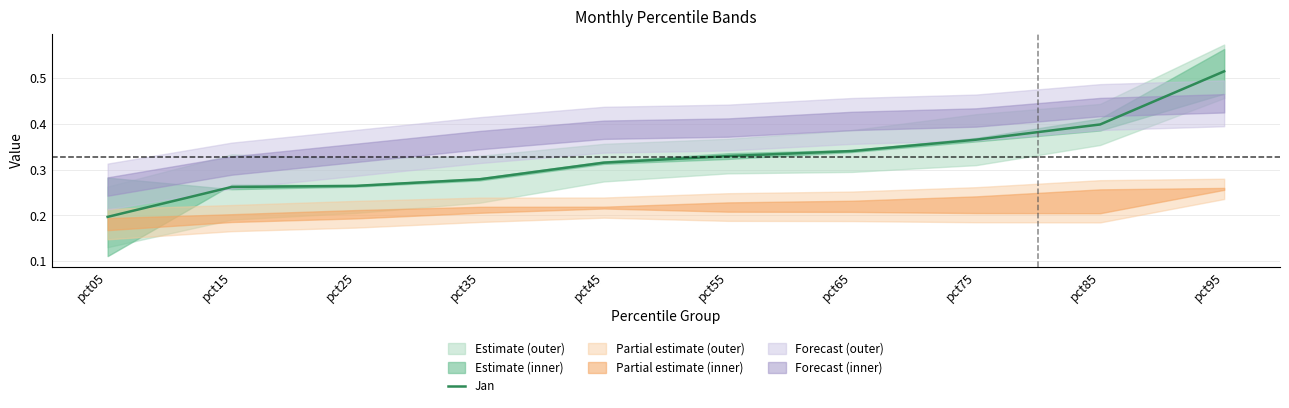

What is the smallest value displayed?

0.2